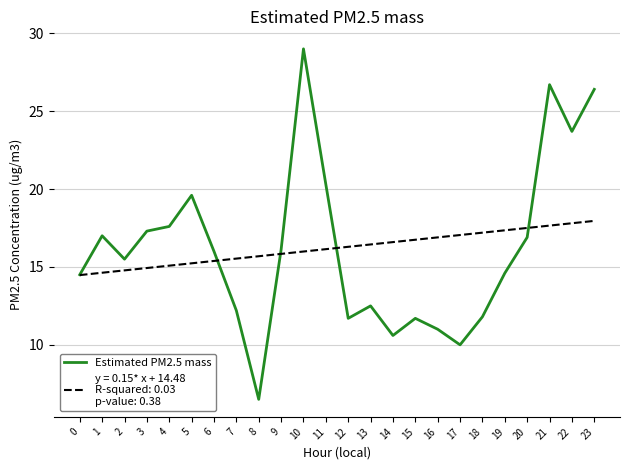

Which label corresponds to the smallest value in the chart?

8